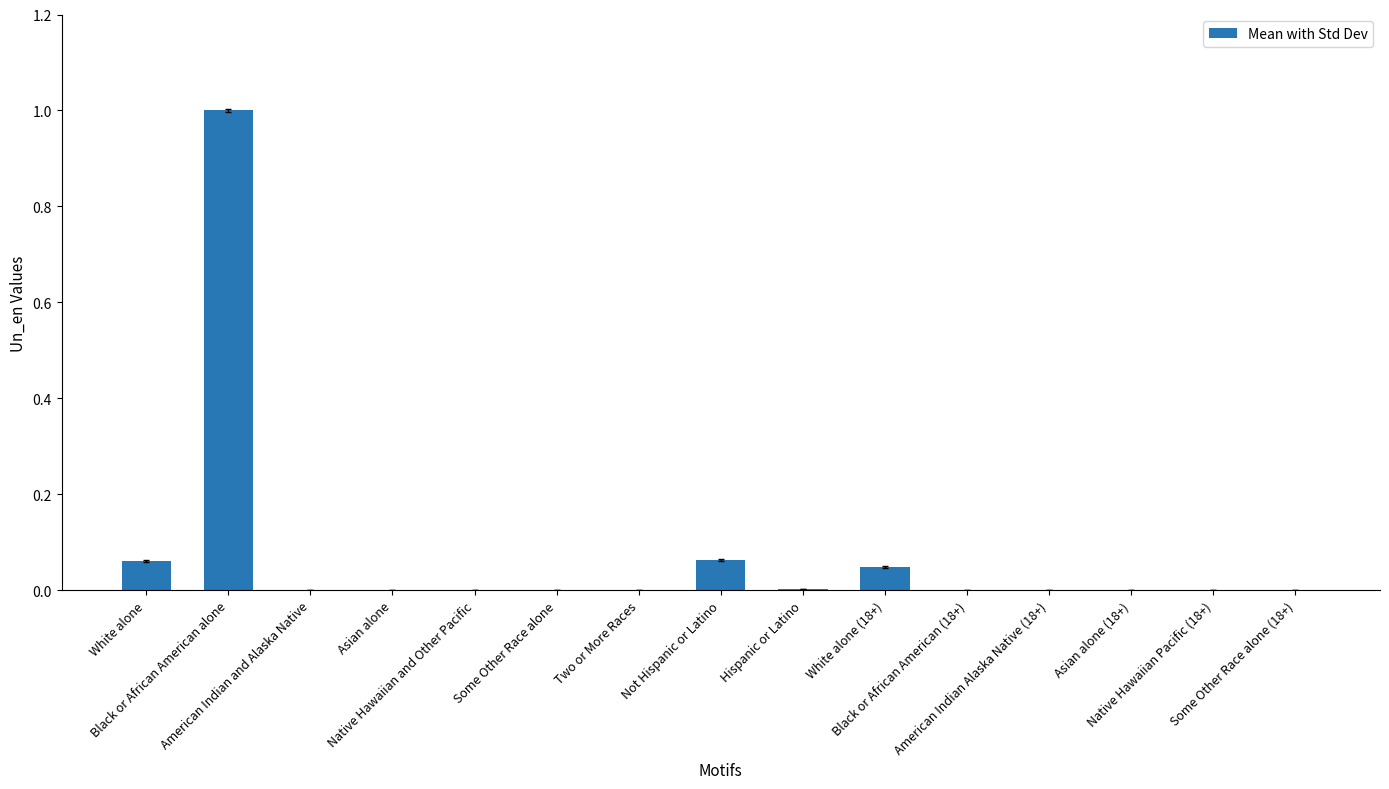

What is the maximum value shown in the chart?

1.0